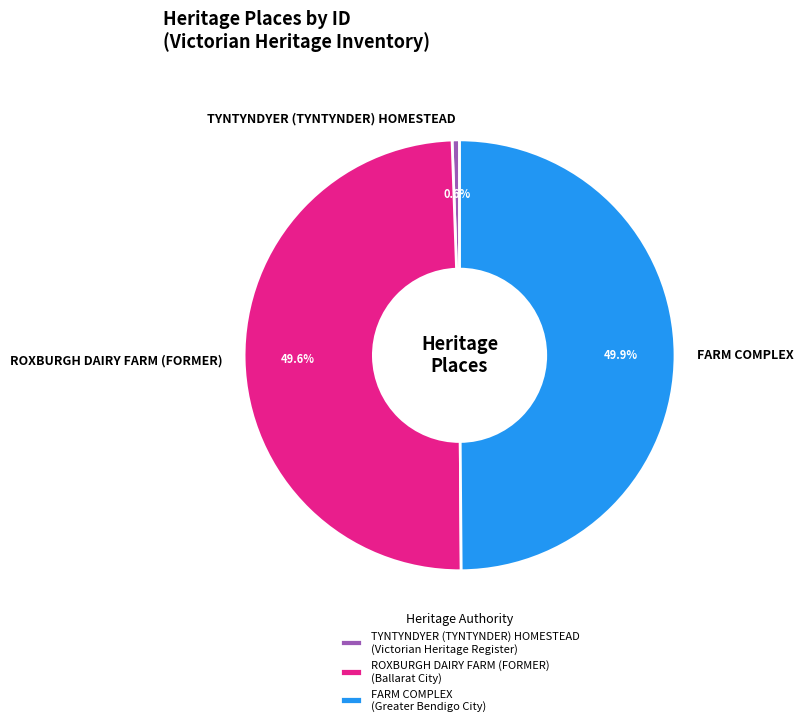

What is the smallest slice in the pie chart?

TYNTYNDYER (TYNTYNDER) HOMESTEAD